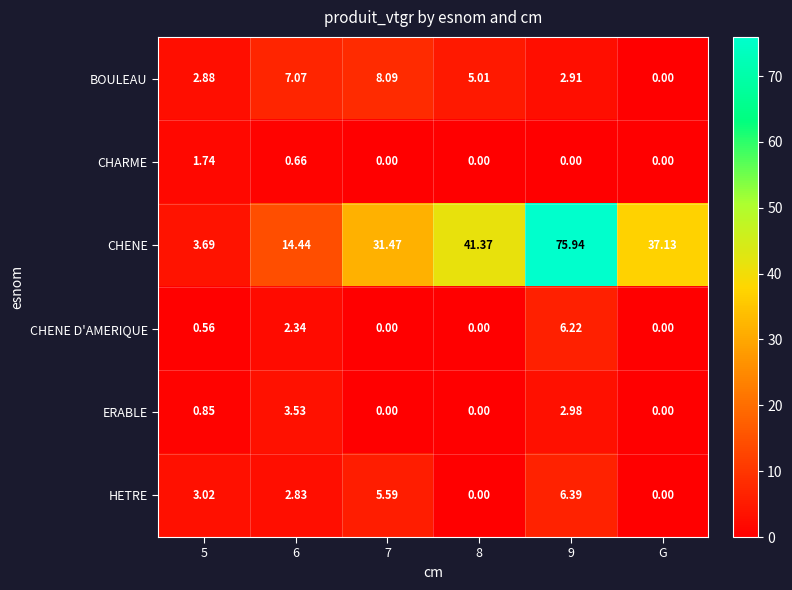

At which label is CHENE closest to 39?

G